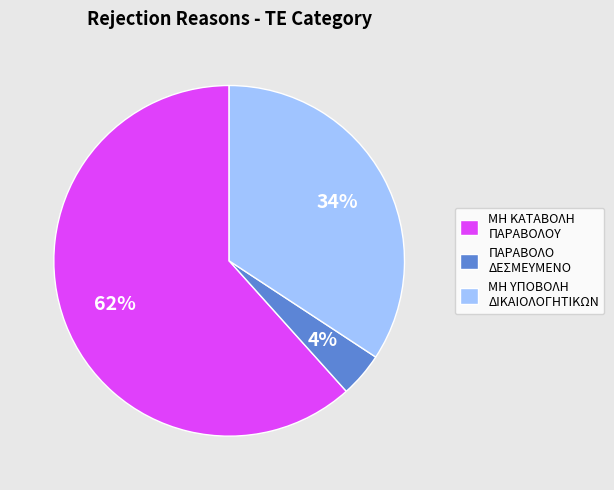

True or false: ΜΗ ΚΑΤΑΒΟΛΗ ΠΑΡΑΒΟΛΟΥ accounts for 62% of the total.

True